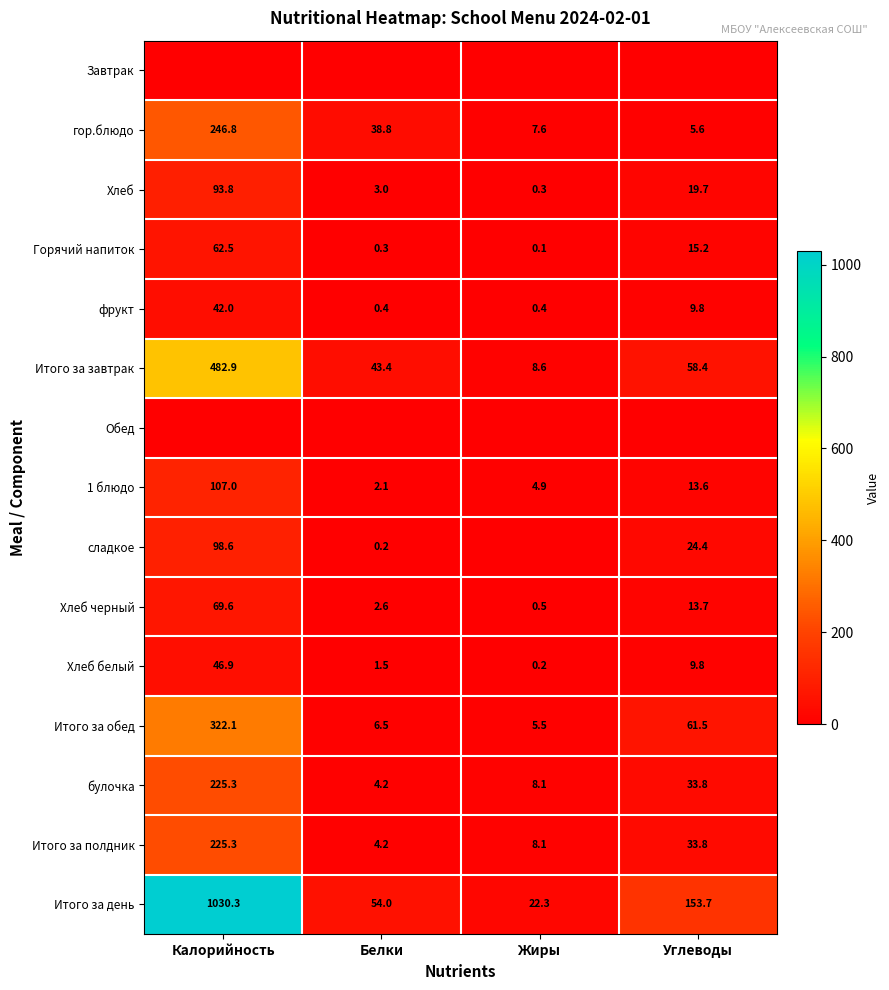

At which label is булочка closest to 114?

Углеводы